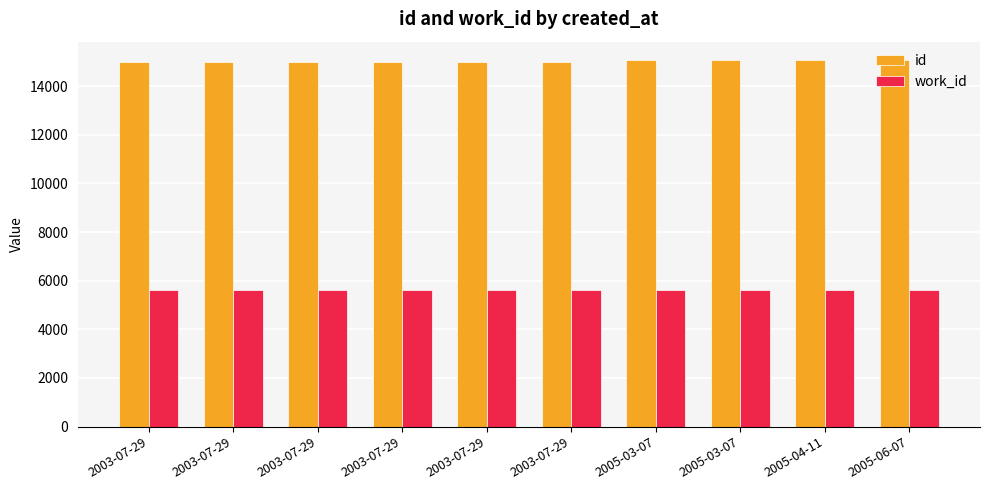

Is the value of id at 2003-07-29 greater than the value of work_id at 2005-06-07?

Yes